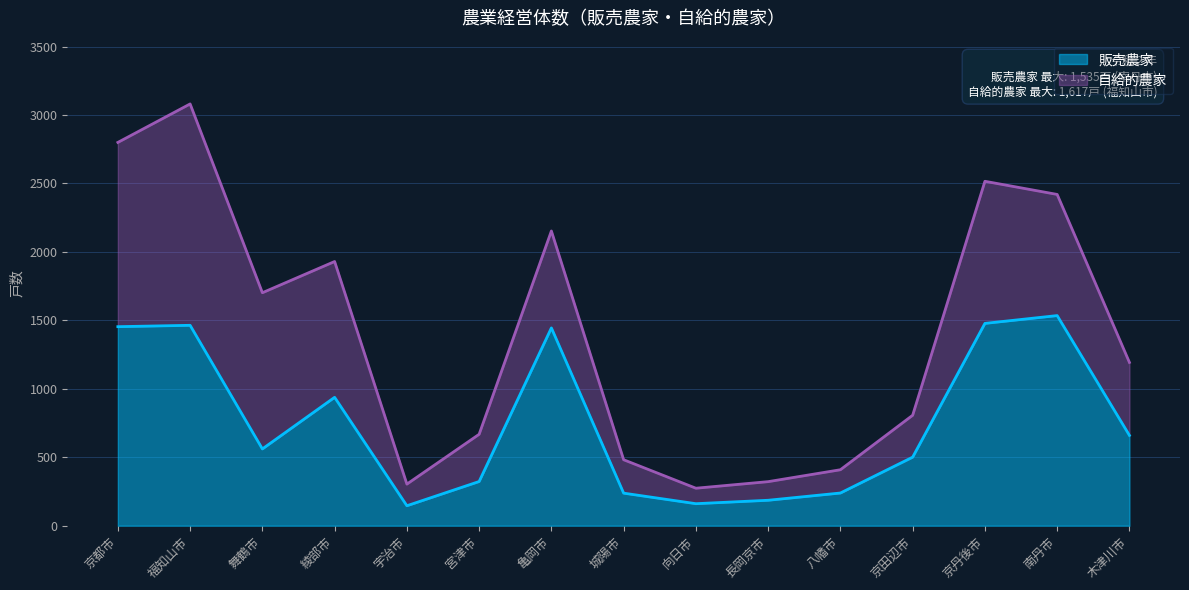

Where is the first local maximum?

福知山市